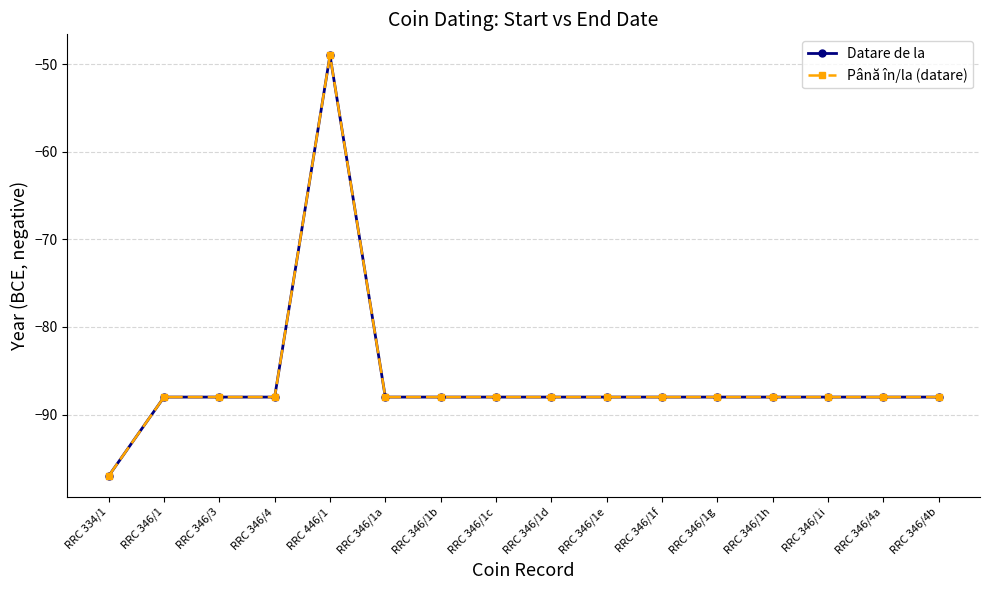

Reading left to right, extract all data points from this chart.

Datare de la: -97	-88	-88	-88	-49	-88	-88	-88	-88	-88	-88	-88	-88	-88	-88	-88
Până în/la (datare): -97	-88	-88	-88	-49	-88	-88	-88	-88	-88	-88	-88	-88	-88	-88	-88